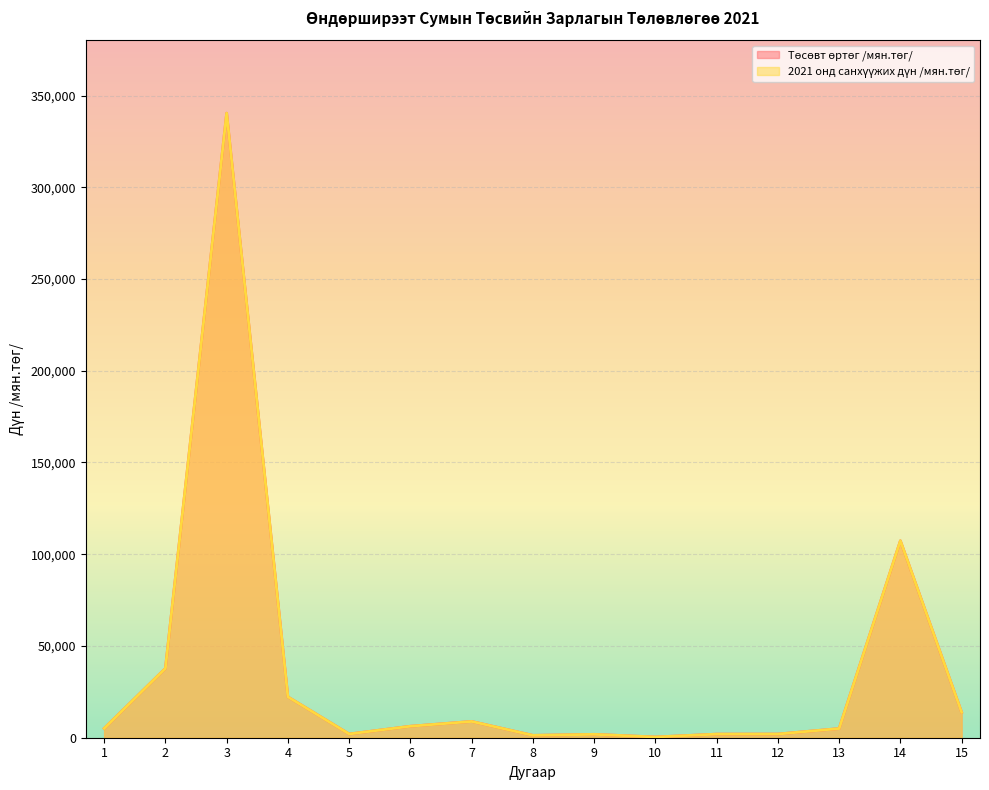

Between 11 and 1, which is larger?

1